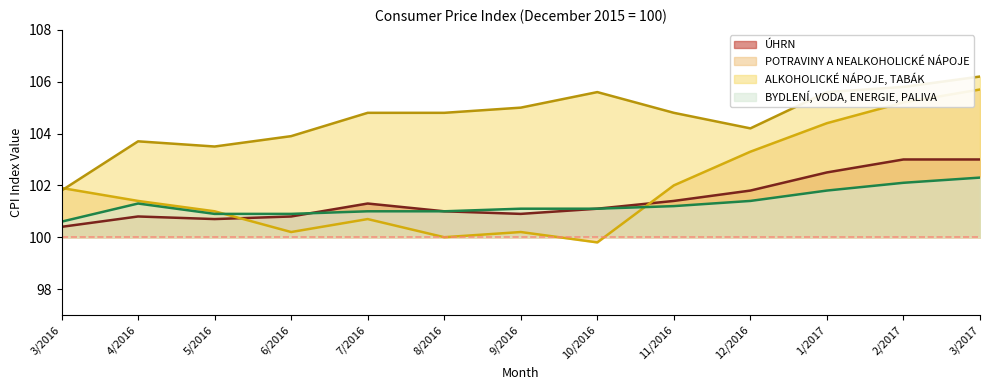

How many series are shown in this chart?

4